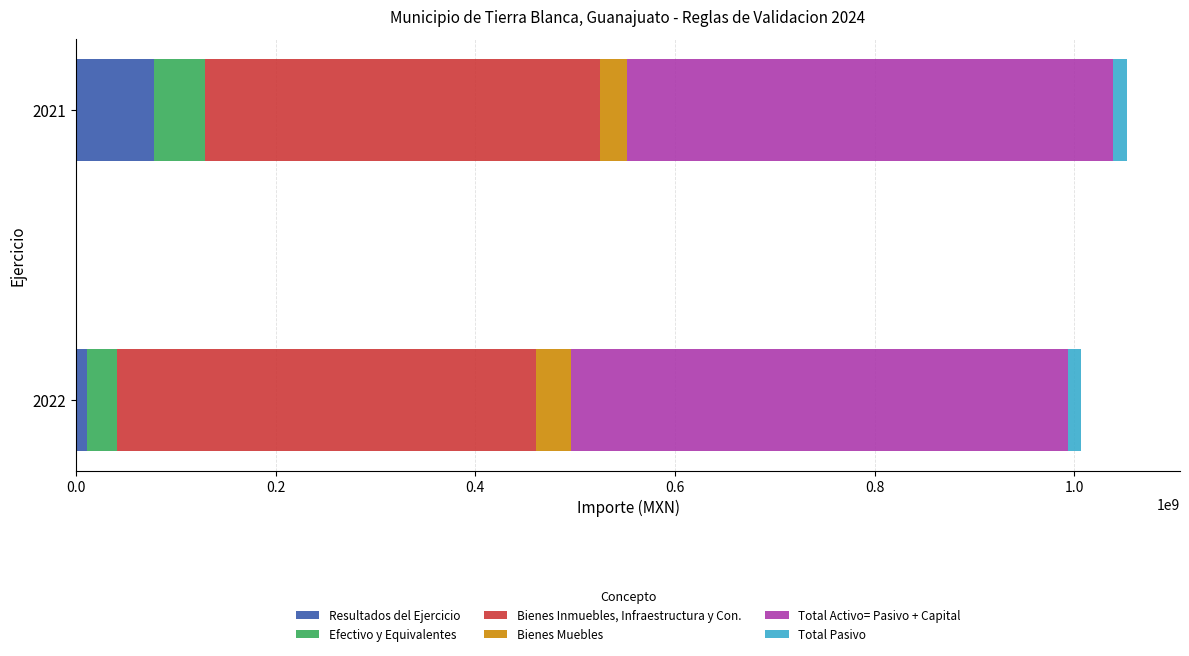

What are all the series names shown in the legend?

Resultados del Ejercicio, Efectivo y Equivalentes, Bienes Inmuebles, Infraestructura y Con., Bienes Muebles, Total Activo= Pasivo + Capital, Total Pasivo